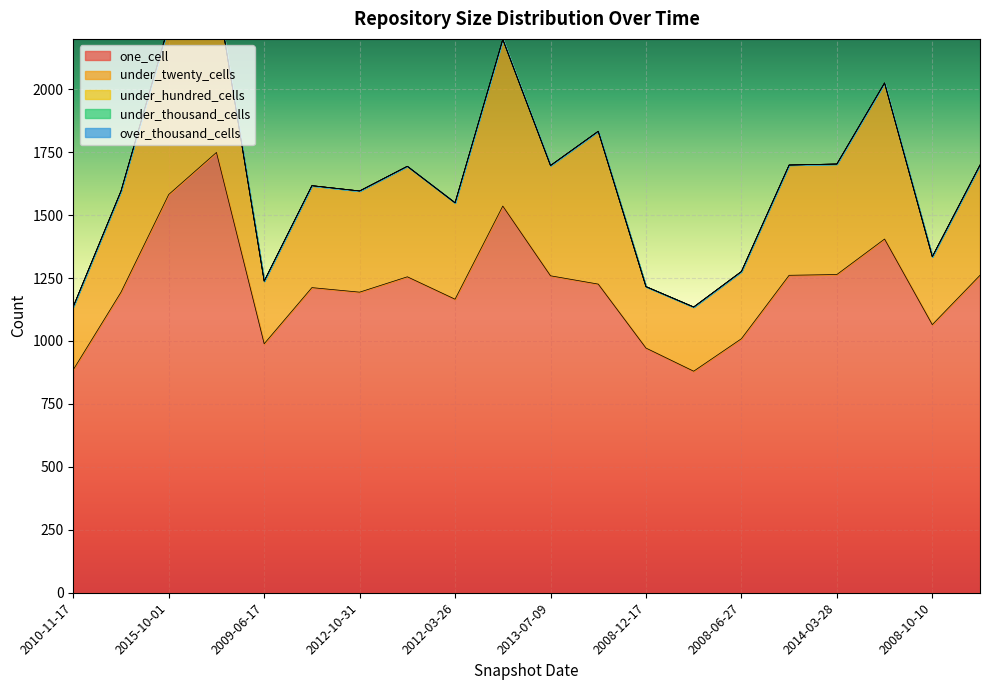

True or false: under_thousand_cells and under_hundred_cells cross at least once.

False